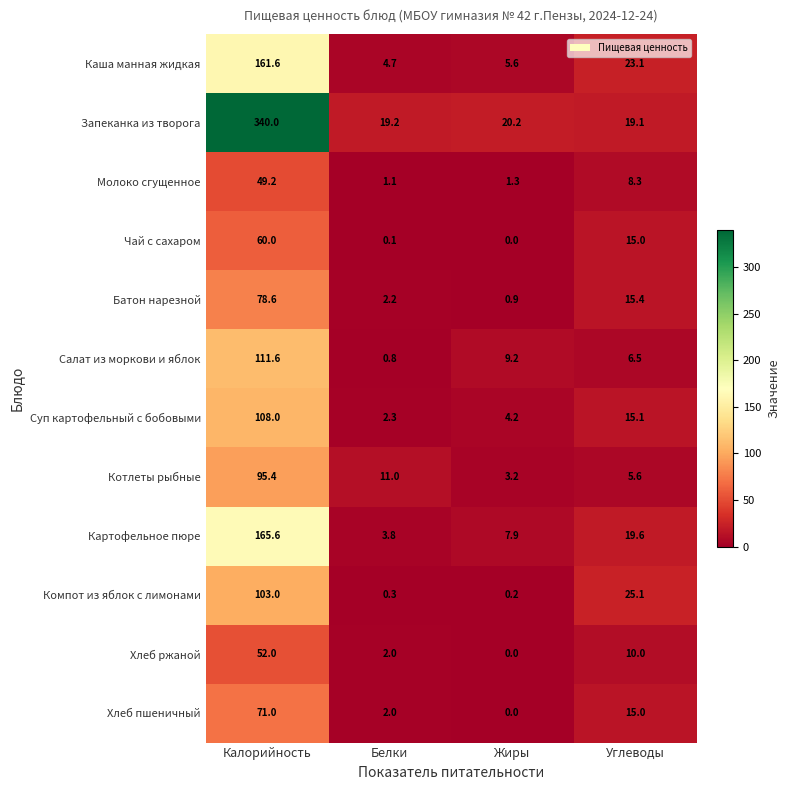

What is the sum of all Компот из яблок с лимонами values?

128.6